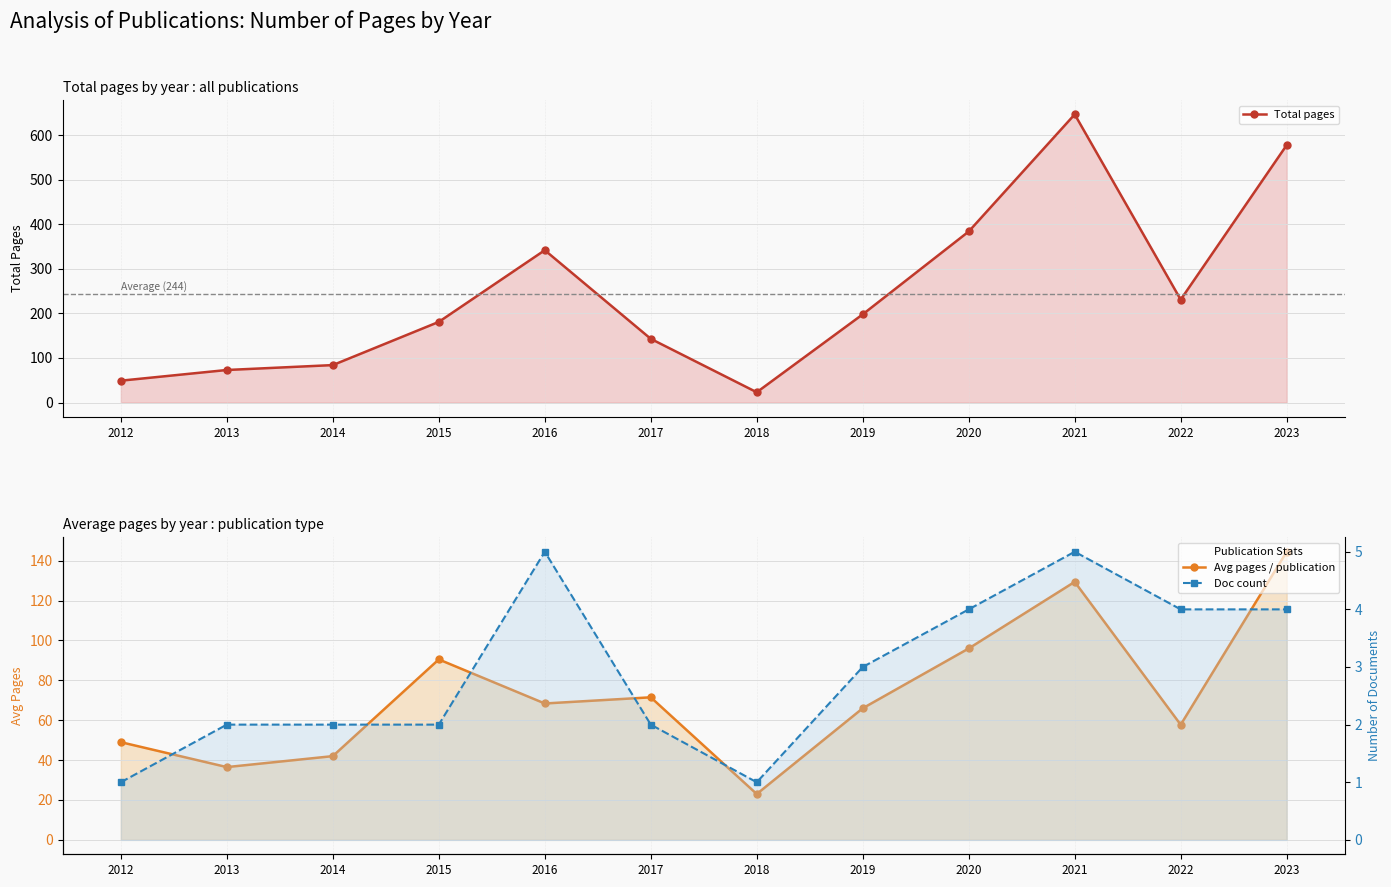

List the series in order of their peak value, lowest first.

Doc count, Avg pages / publication, Total pages